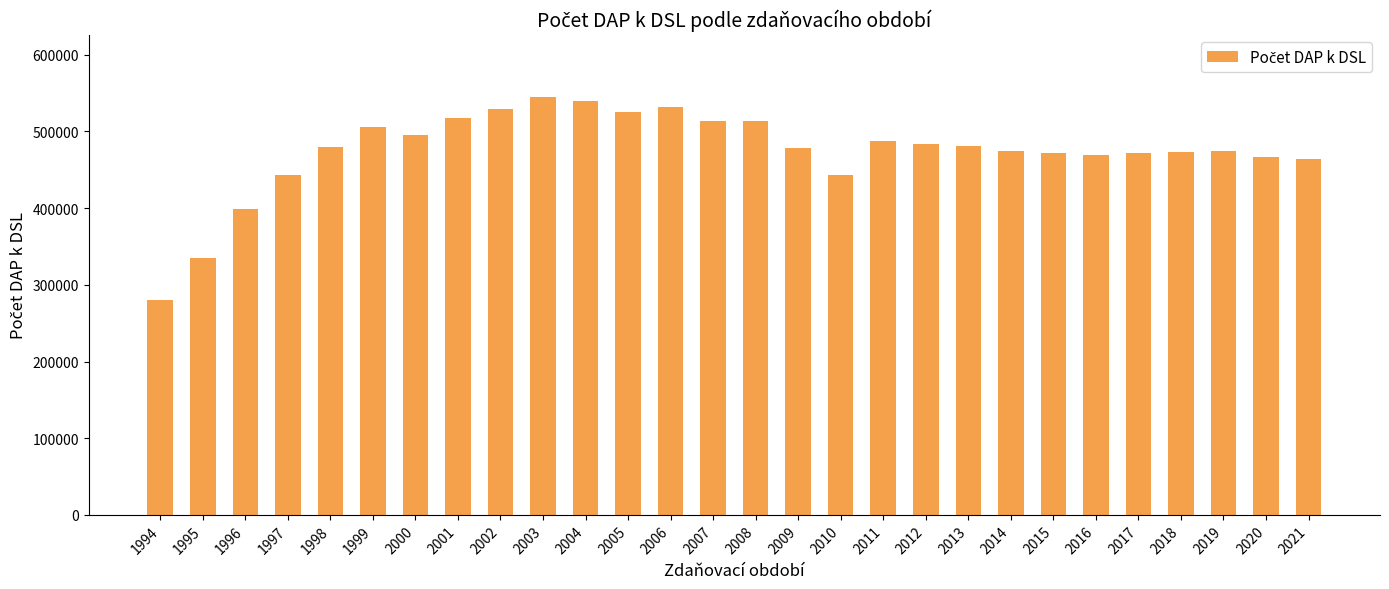

Read the value at 2016, to the nearest 100.

469700